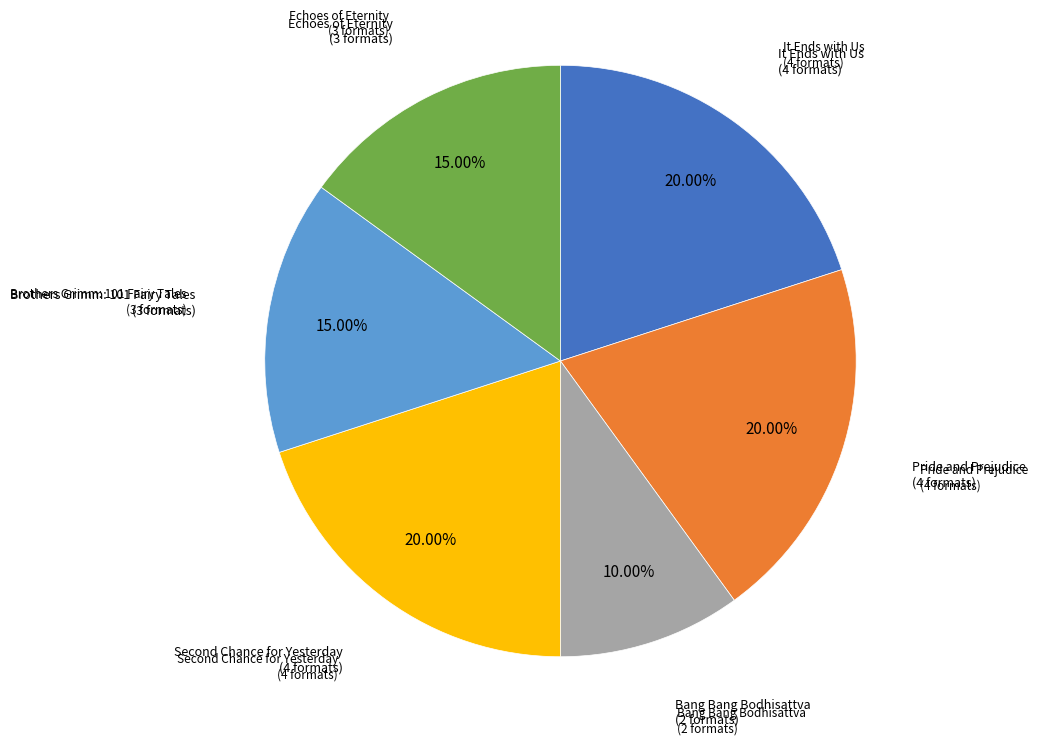

Is there a majority slice in this chart?

No